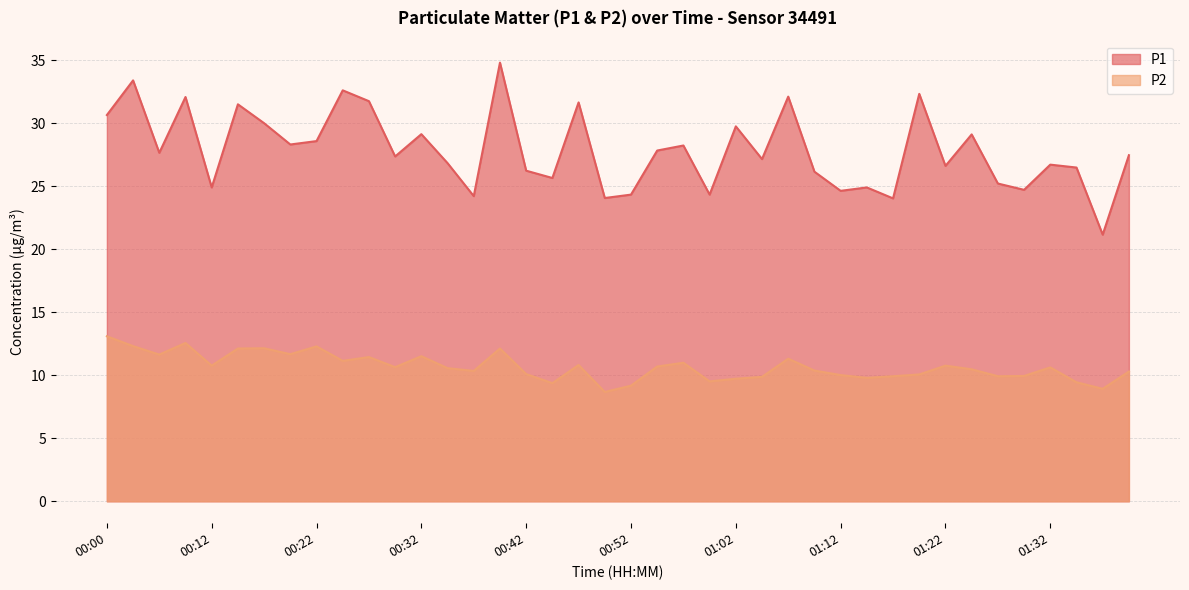

In P1, how many points are higher than both neighbors (excluding endpoints)?

14